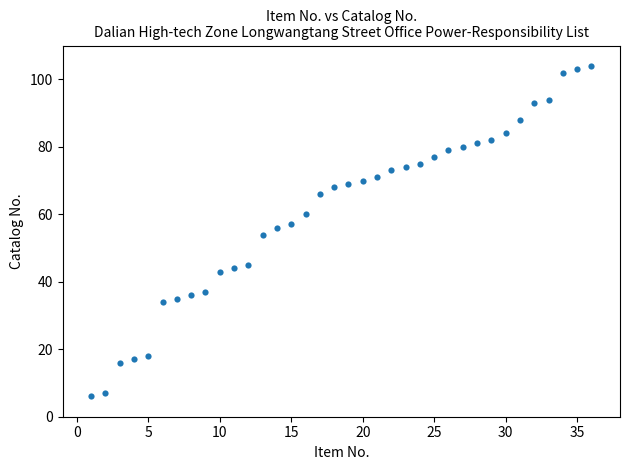

What is the range of Y values (max minus min)?

98